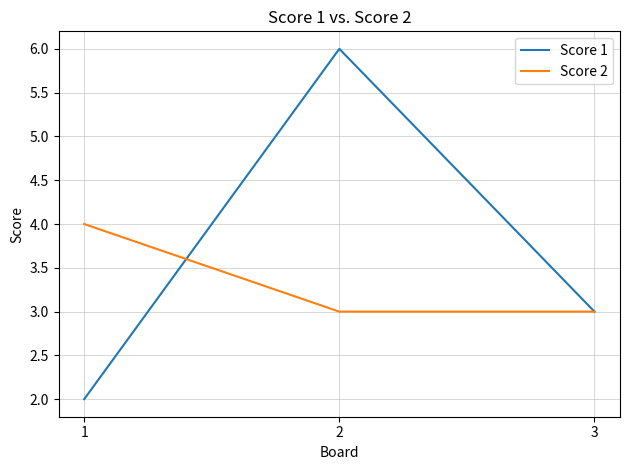

Is the value of Score 2 at 1 greater than the value of Score 1 at 3?

Yes